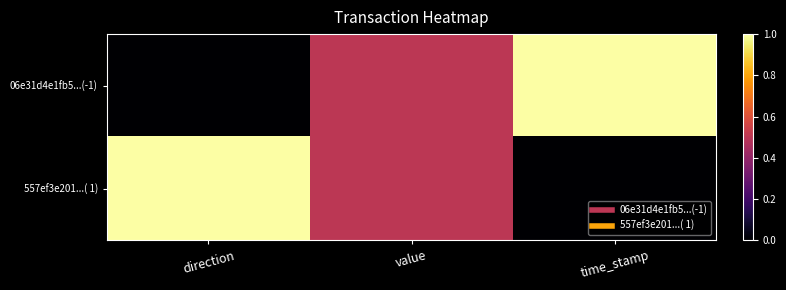

Reading left to right, what are all the values shown in this chart?

06e31d4e1fb5...(-1): direction=0.0	value=0.5	time_stamp=1.0
557ef3e201...( 1): direction=1.0	value=0.5	time_stamp=0.0